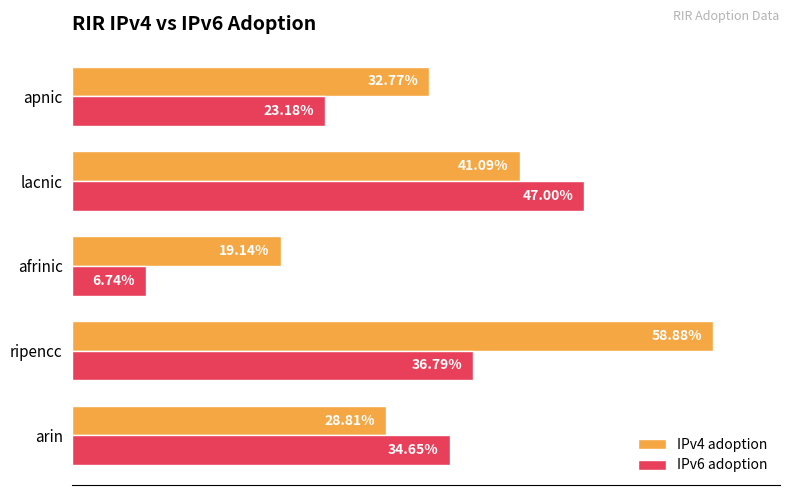

What are all the series names shown in the legend?

IPv4 adoption, IPv6 adoption